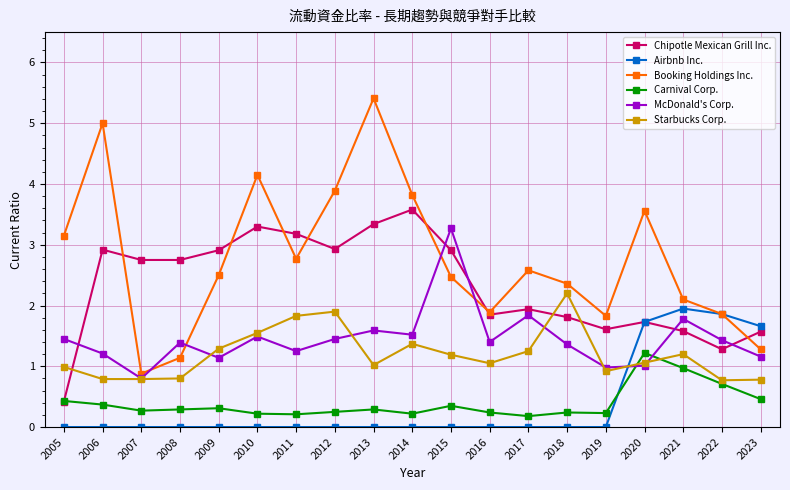

True or false: McDonald's Corp. has more than 0 points higher than both neighbors.

True